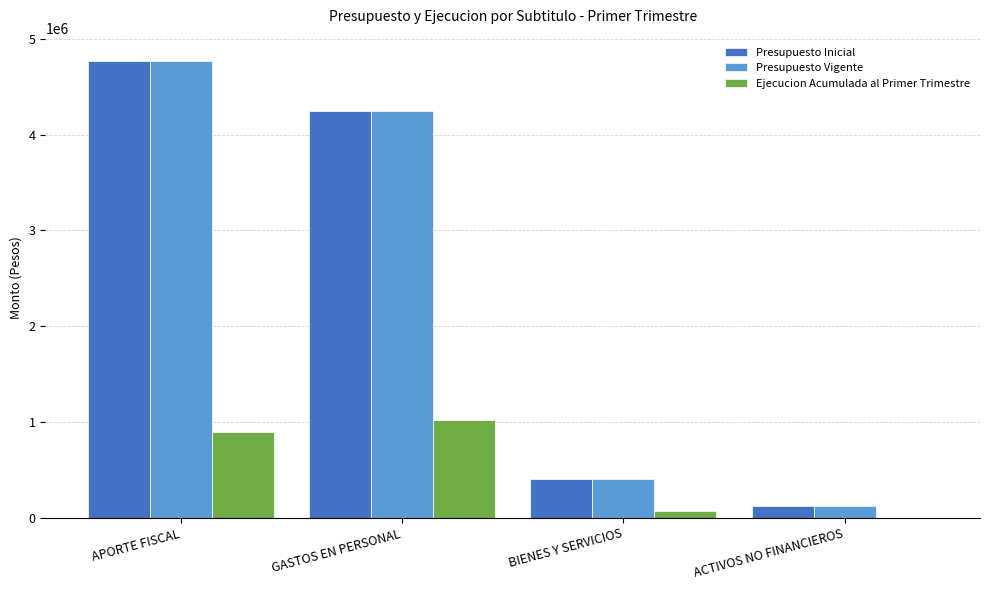

What is the sum of the Presupuesto Vigente values at ACTIVOS NO FINANCIEROS and APORTE FISCAL?

4896407